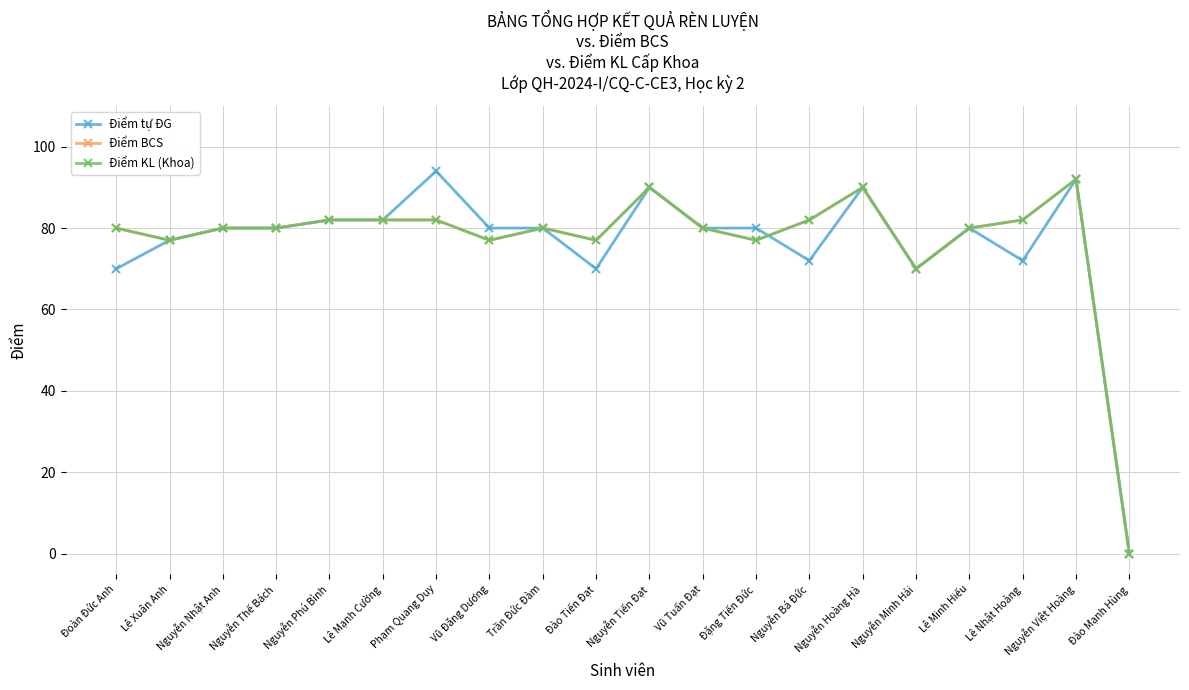

Does the chart display data point markers on the line(s)?

Yes